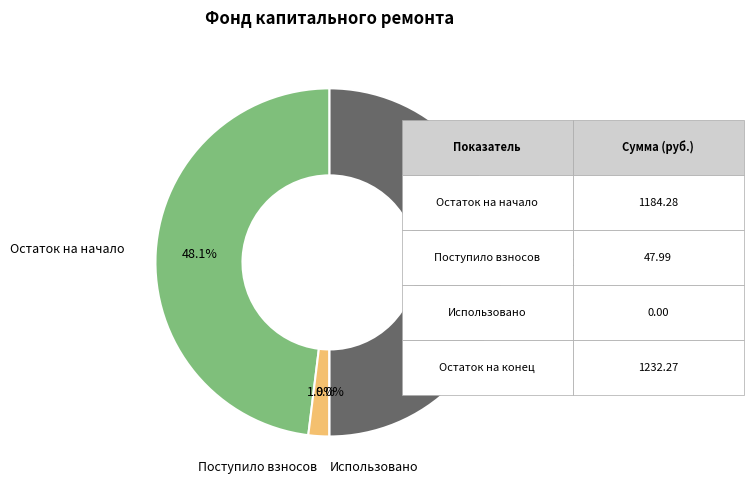

Is the sum of Остаток на конец and Остаток на начало greater than half?

Yes